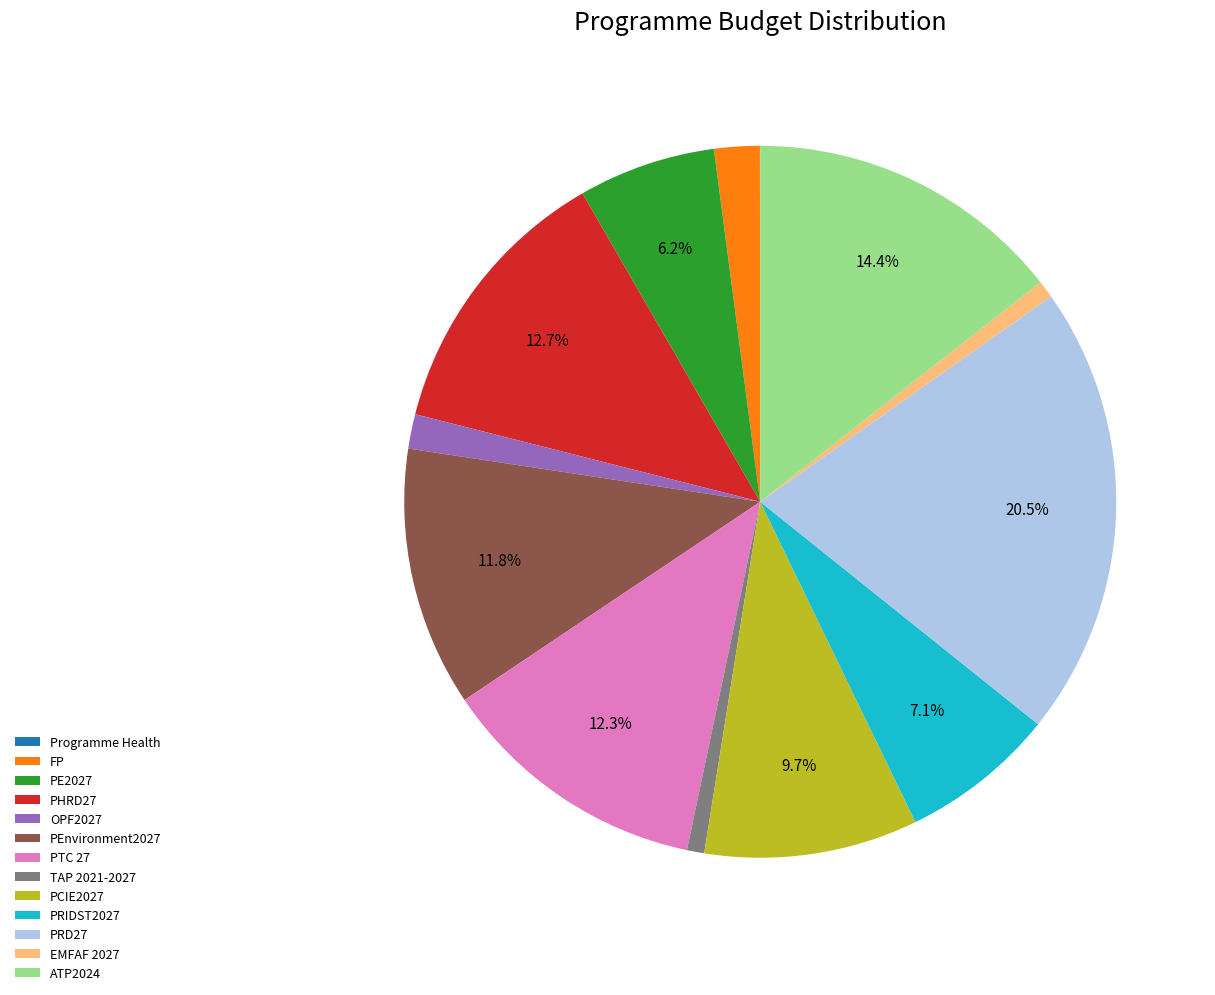

Is the sum of TAP 2021-2027 and PTC 27 greater than half?

No